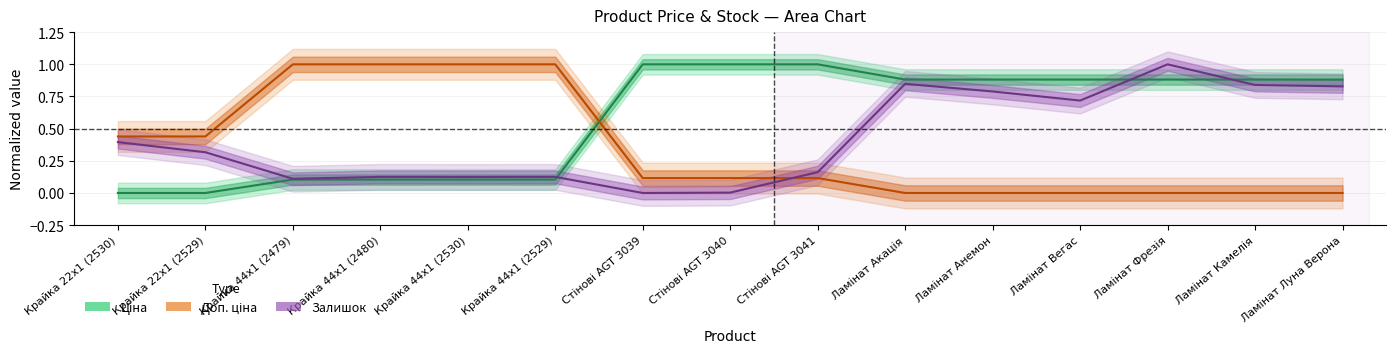

At Крайка 44x1 (2480), list the series in order from largest to smallest.

Доп. ціна, Залишок, Ціна